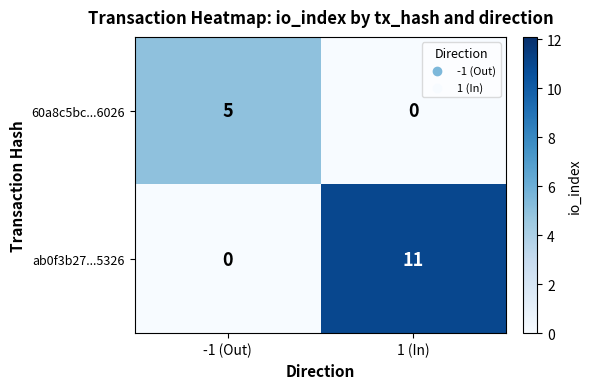

The 60a8c5bc...6026 series shows 0 at 1 (In). True or false?

True